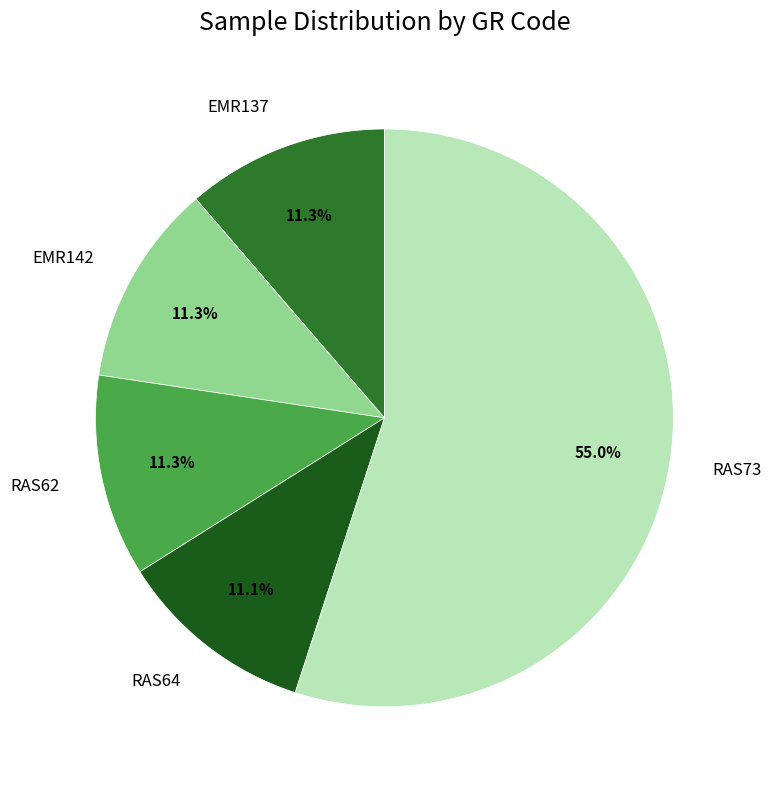

Is there any slice that represents more than half of the pie?

Yes